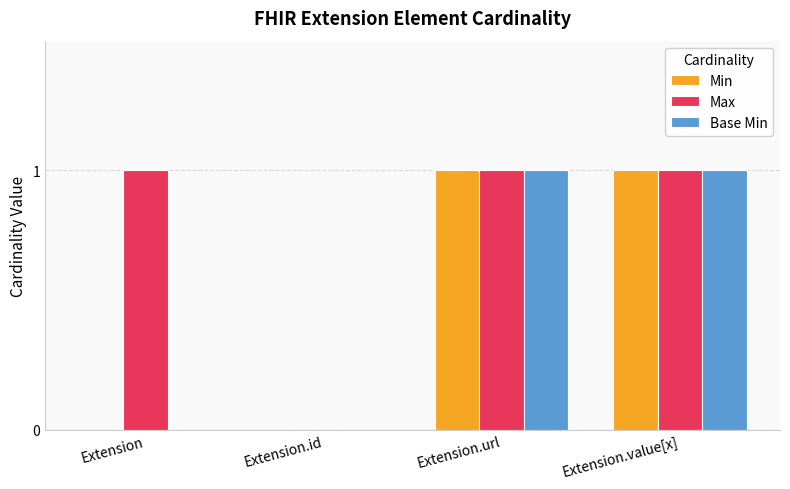

Reading left to right, extract all data points from this chart.

Min: 0	0	1	1
Max: 1	0	1	1
Base Min: 0	0	1	1